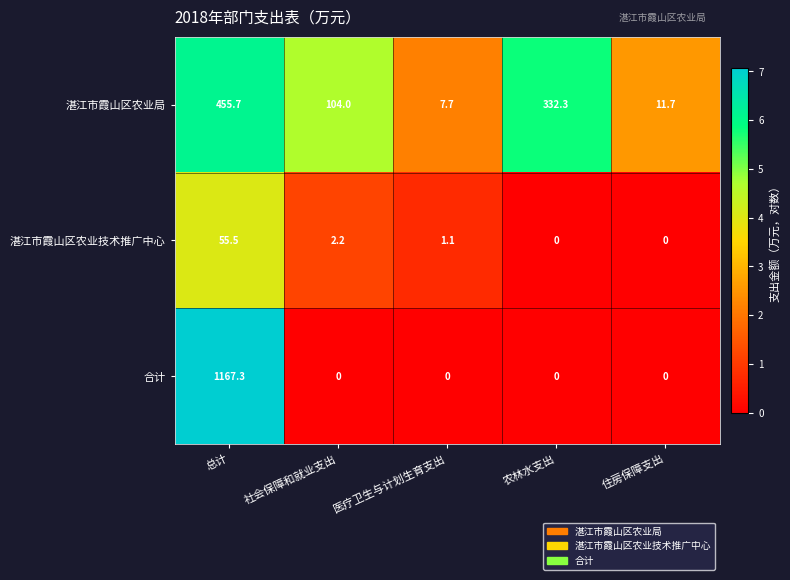

The value of 合计 at 住房保障支出 is -482.7. True or false?

False